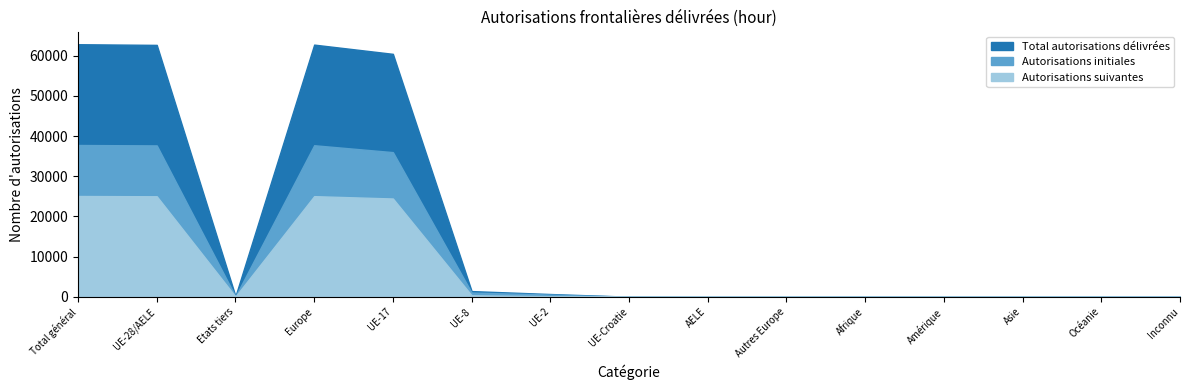

At which category is the sum across all series the highest?

Total général